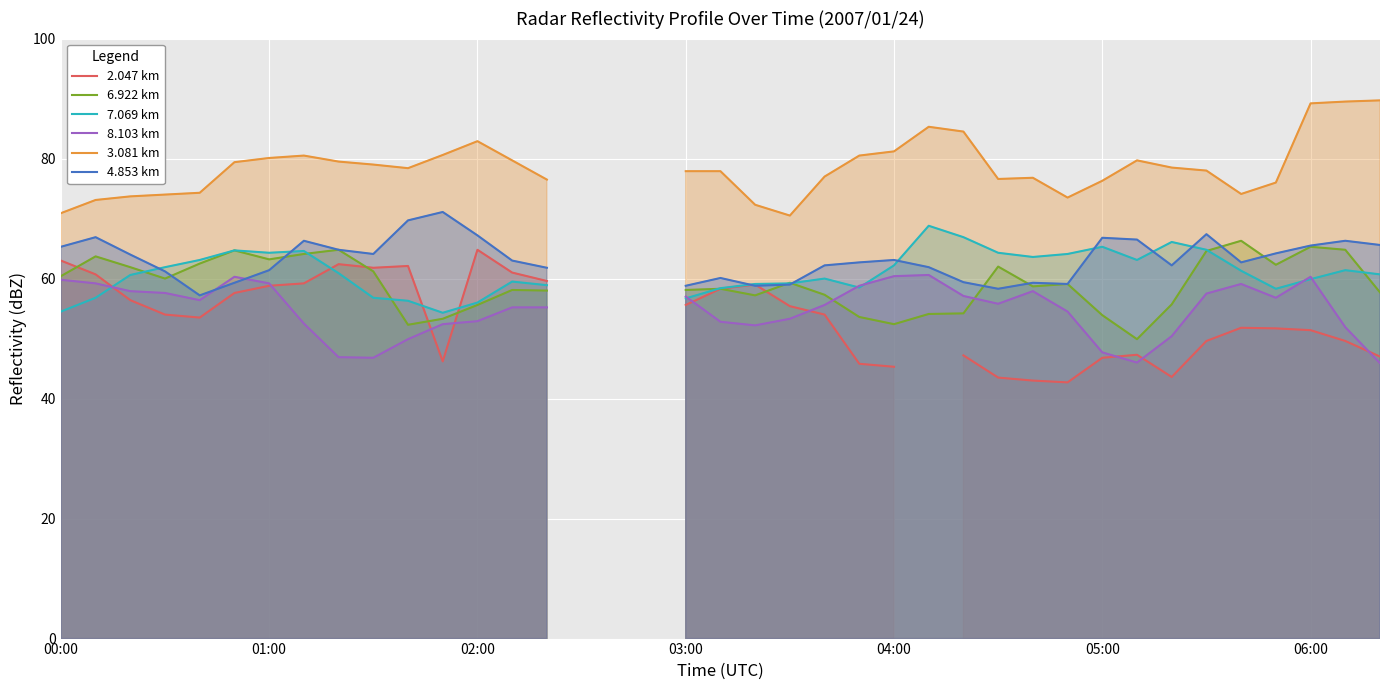

At which label does 8.103 km first exceed 56?

00:00